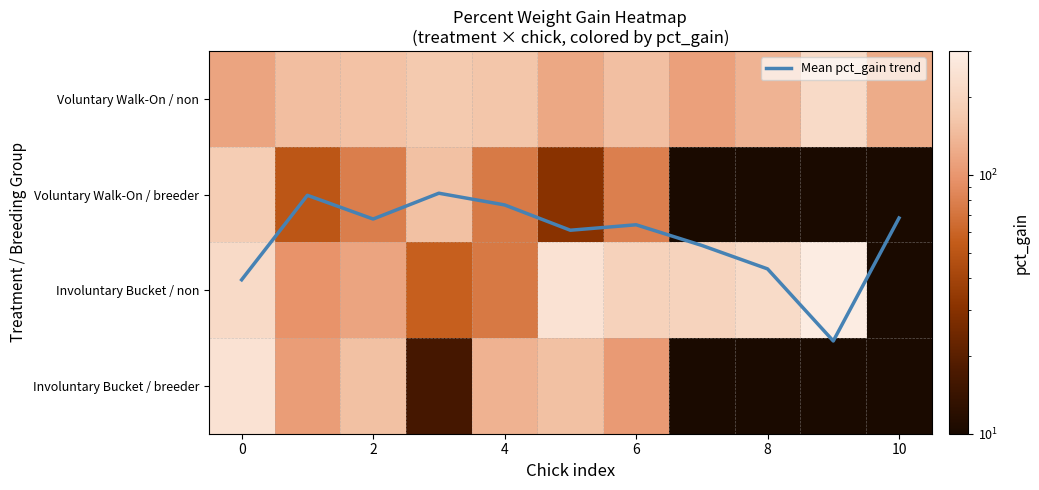

Is it true that Voluntary Walk-On / non equals 124.4 at 10?

True